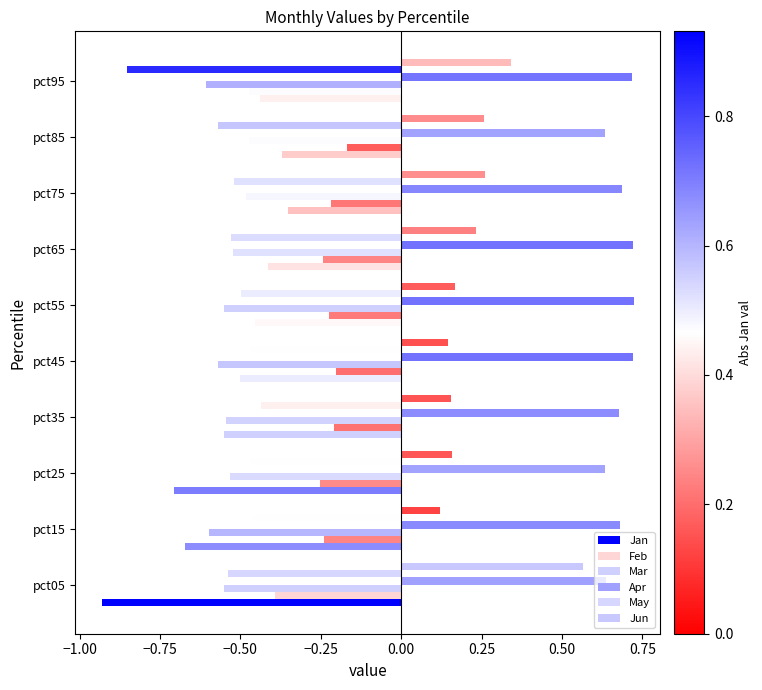

How many series are shown in this chart?

6